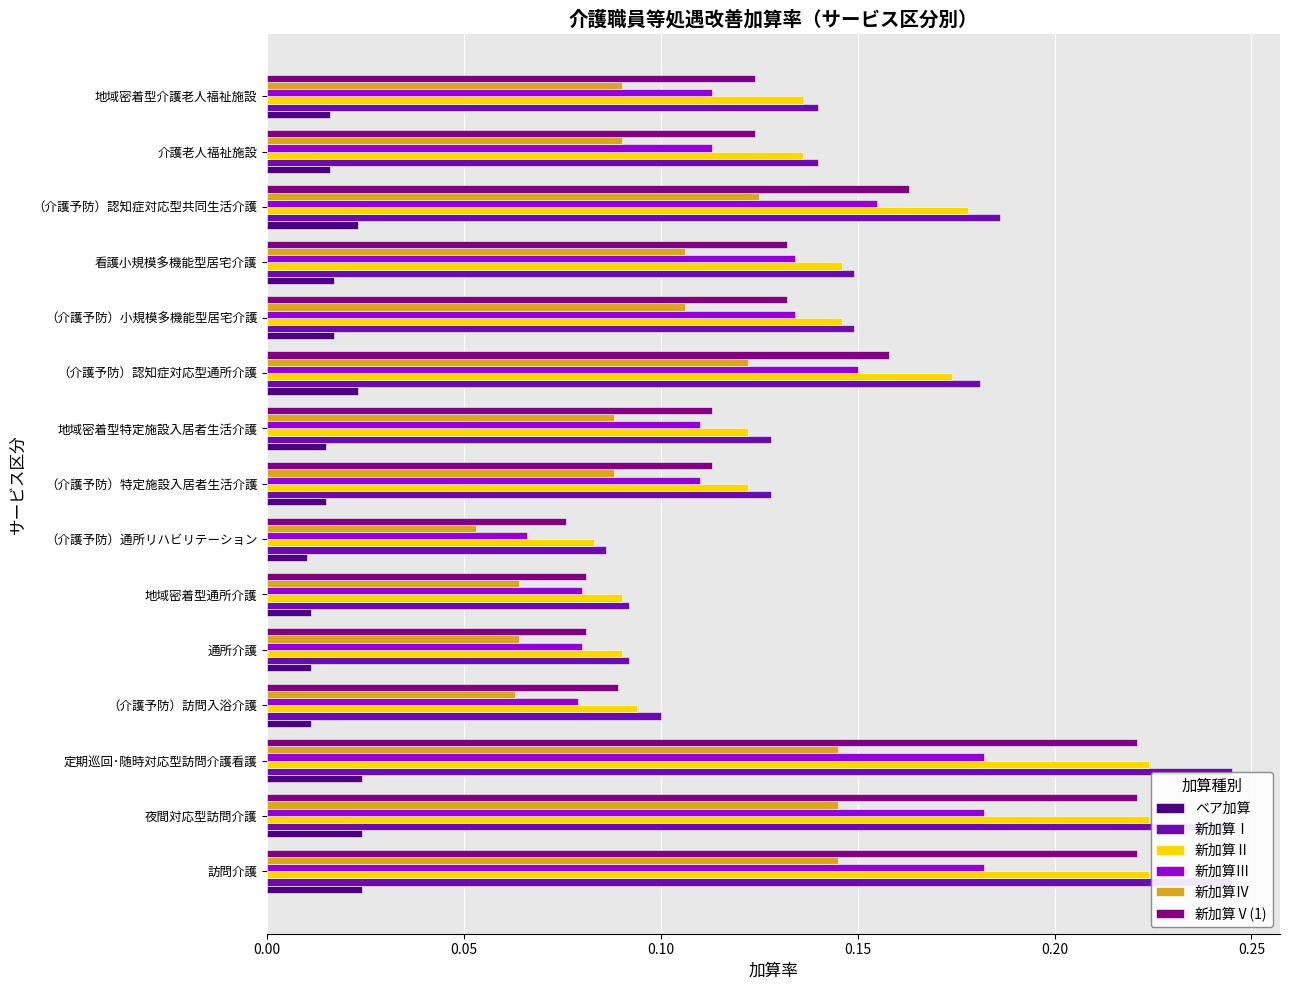

True or false: 新加算Ⅱ has a value of 0.1 at 介護老人福祉施設.

True